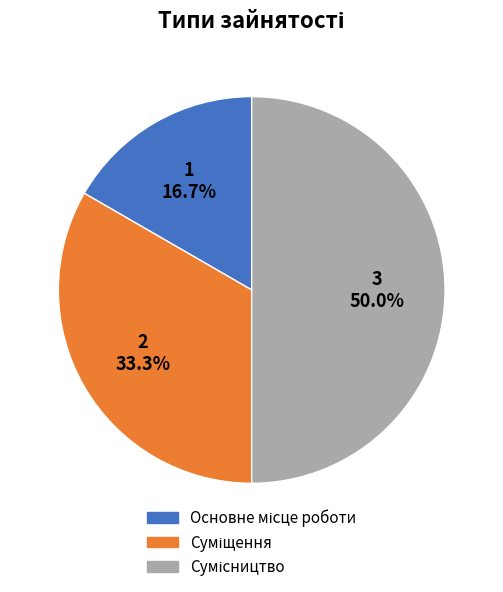

To the nearest percent, what is the difference between the largest and smallest slice percentages?

33%